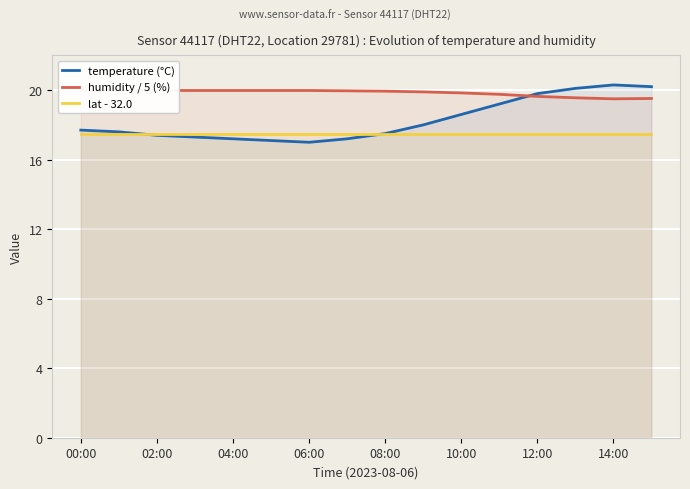

What are all the series names shown in the legend?

temperature (°C), humidity / 5 (%), lat - 32.0